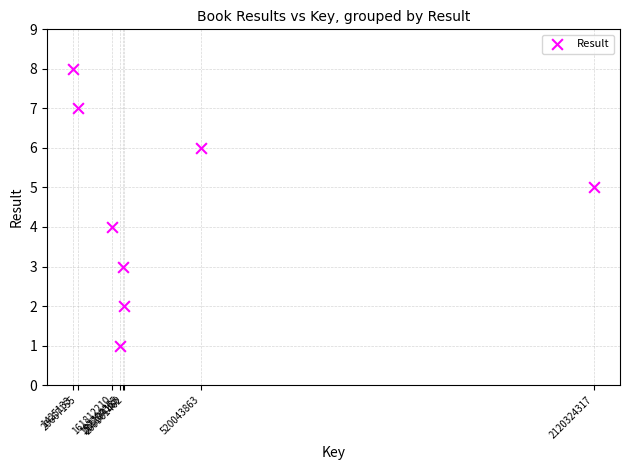

What is the range of Y values (max minus min)?

7